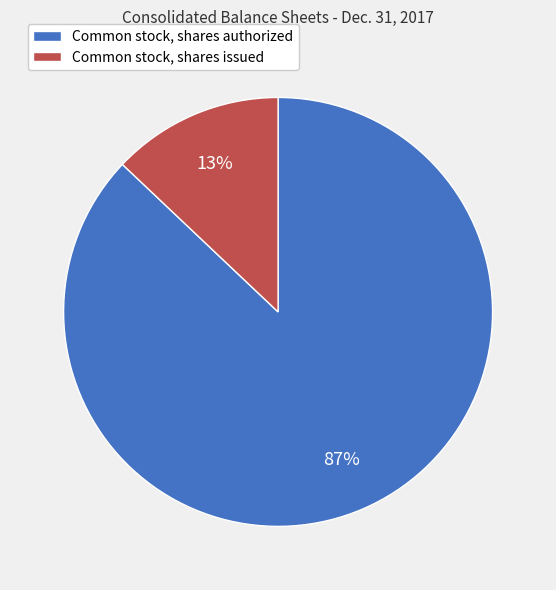

To the nearest percent, what is the difference between the largest and smallest slice percentages?

74%